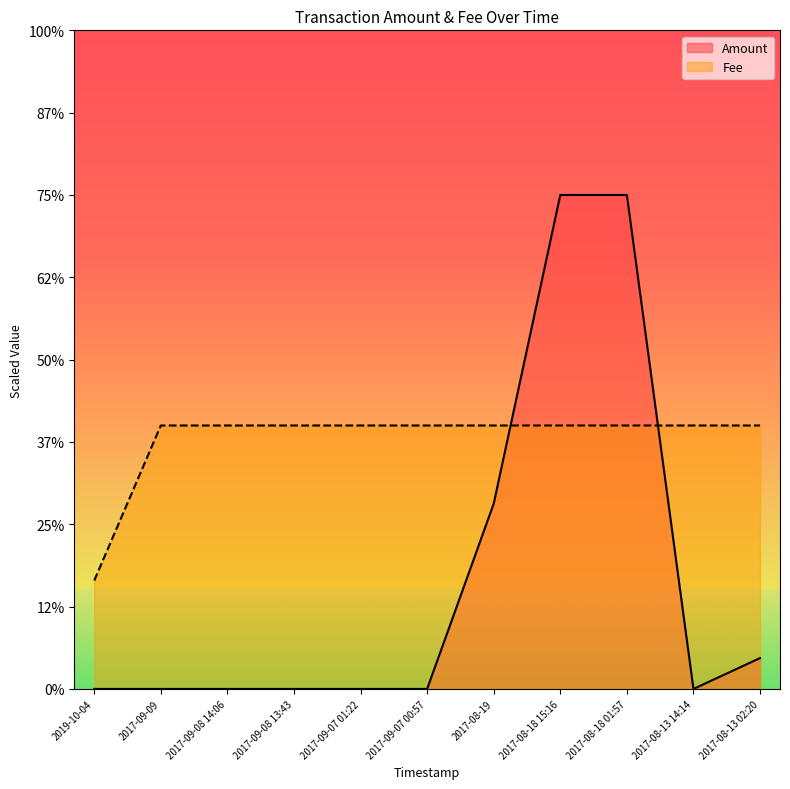

Is it true that Fee equals 3.3 at 2019-10-04?

True